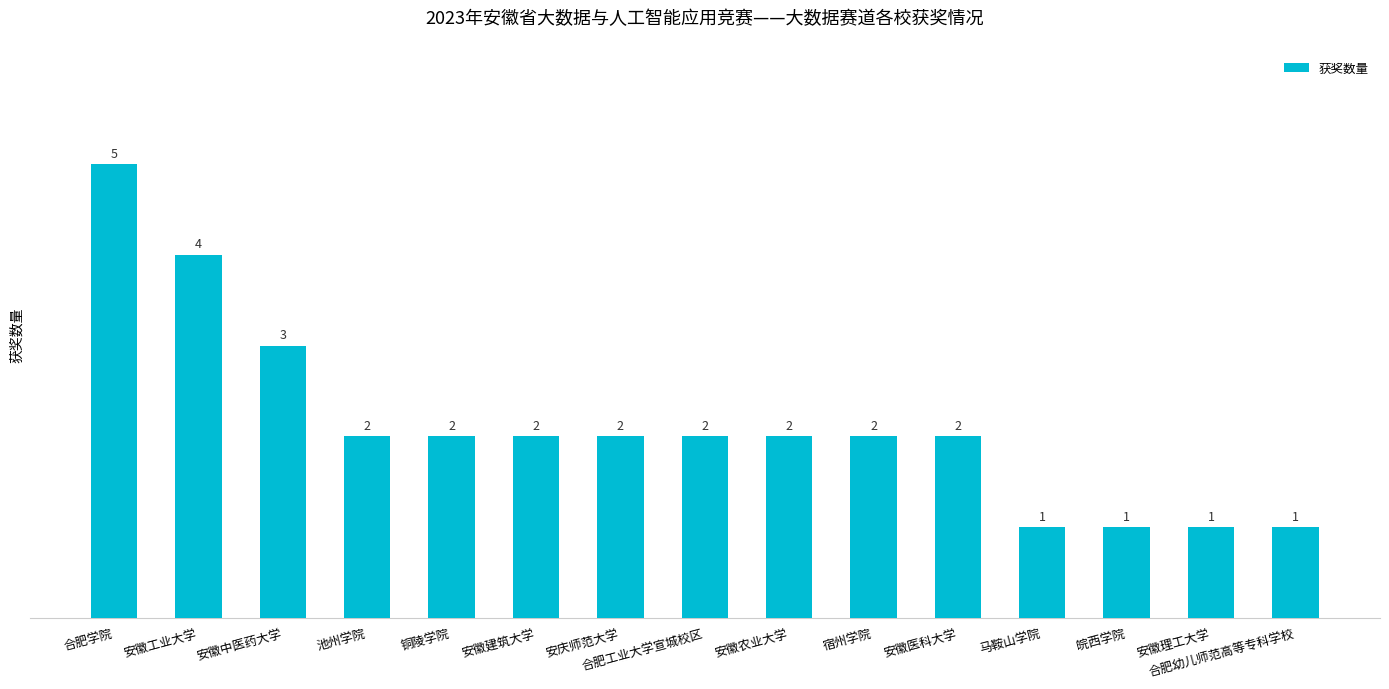

The chart shows a value of 2 at 池州学院. True or false?

True